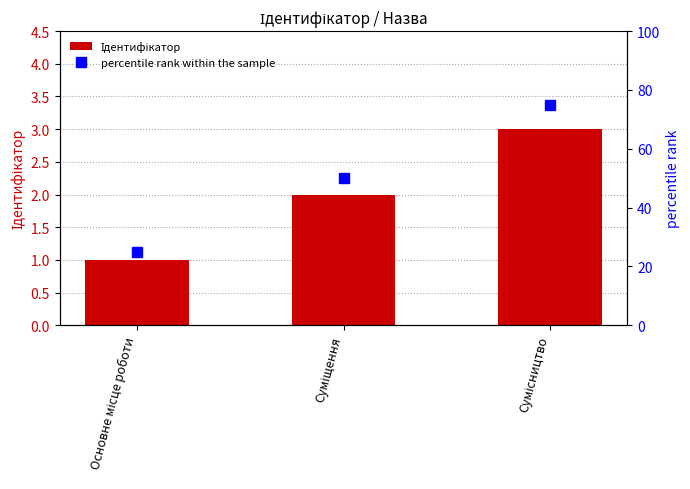

What is the total value across all series at Суміщення?

52